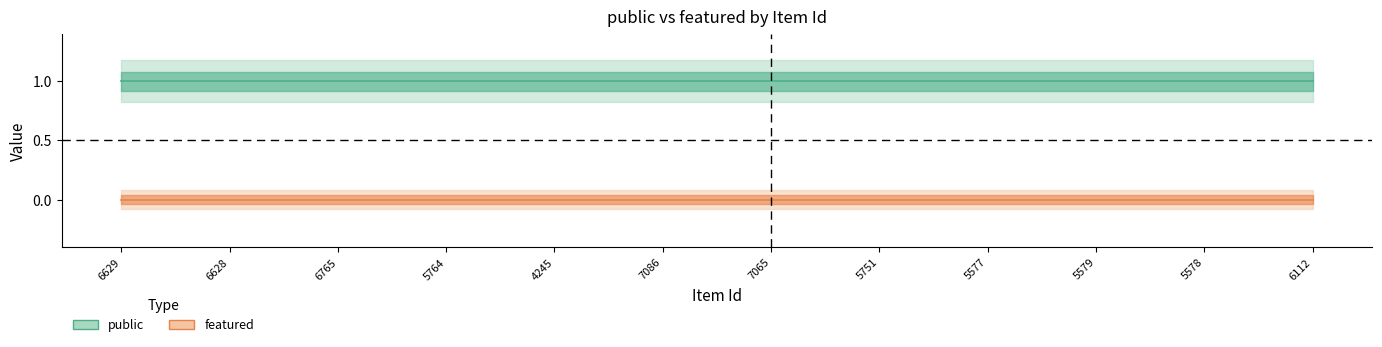

Rank the series at 5764 from highest to lowest value.

public, featured